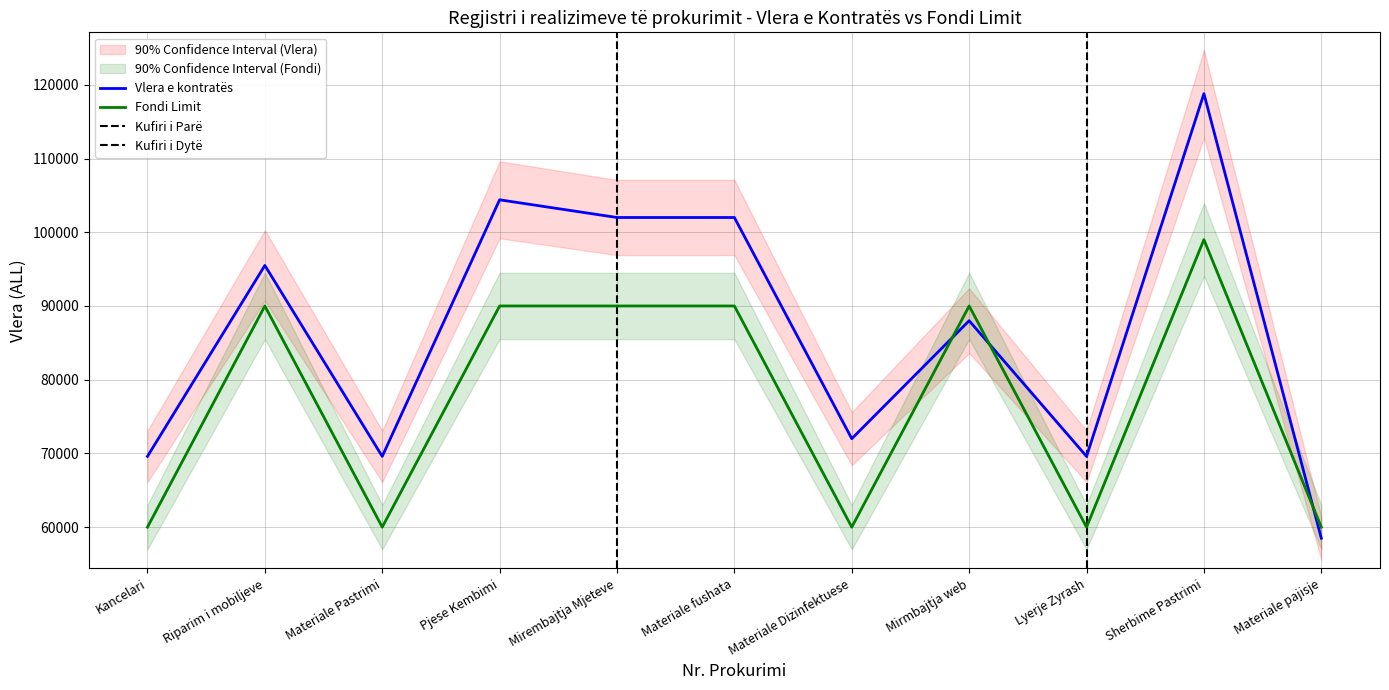

True or false: Vlera e kontratës and Fondi Limit intersect in this chart.

True